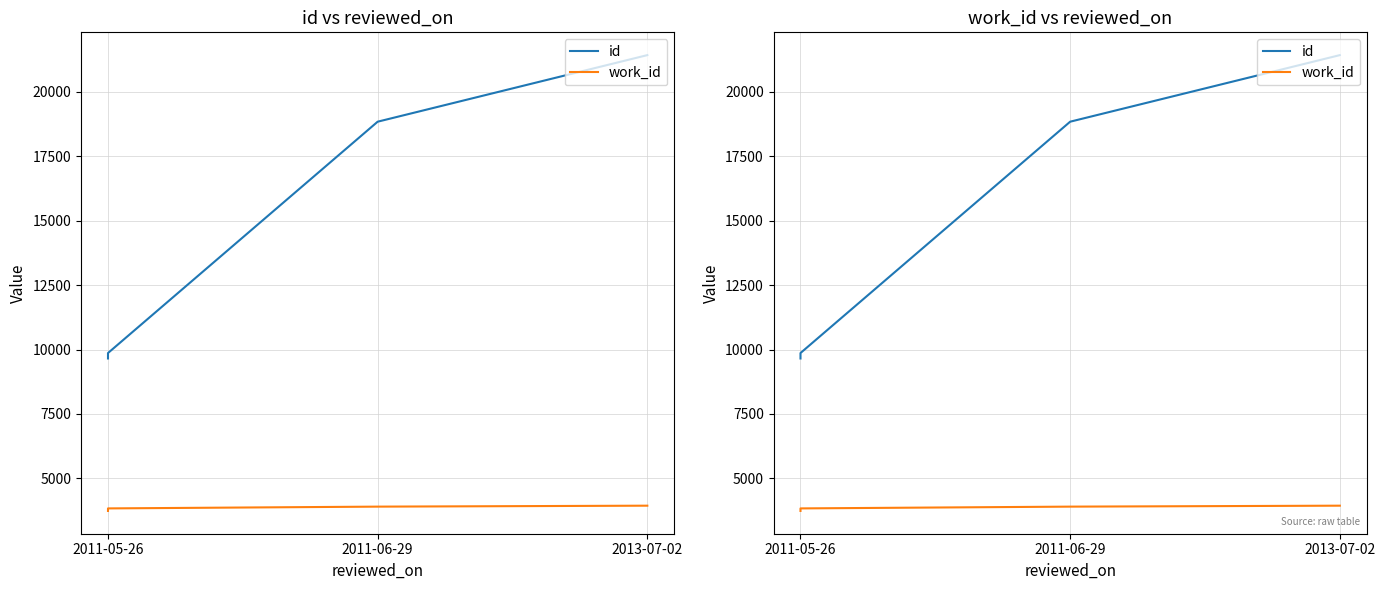

At how many categories does at least one series exceed 14130?

2